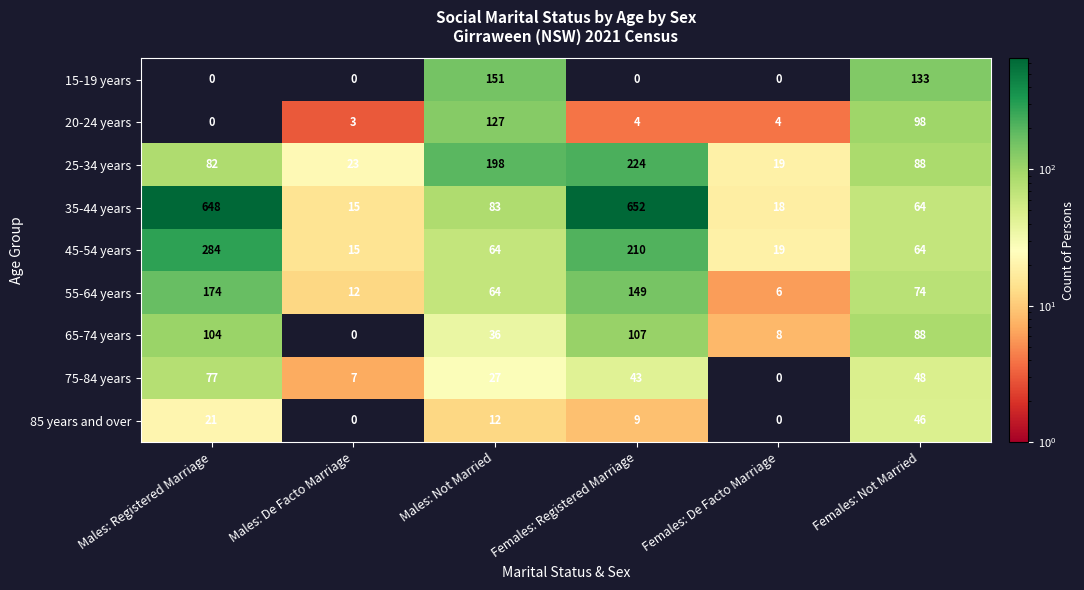

What is the difference between the 45-54 years values at Females: Registered Marriage and Females: Not Married?

146